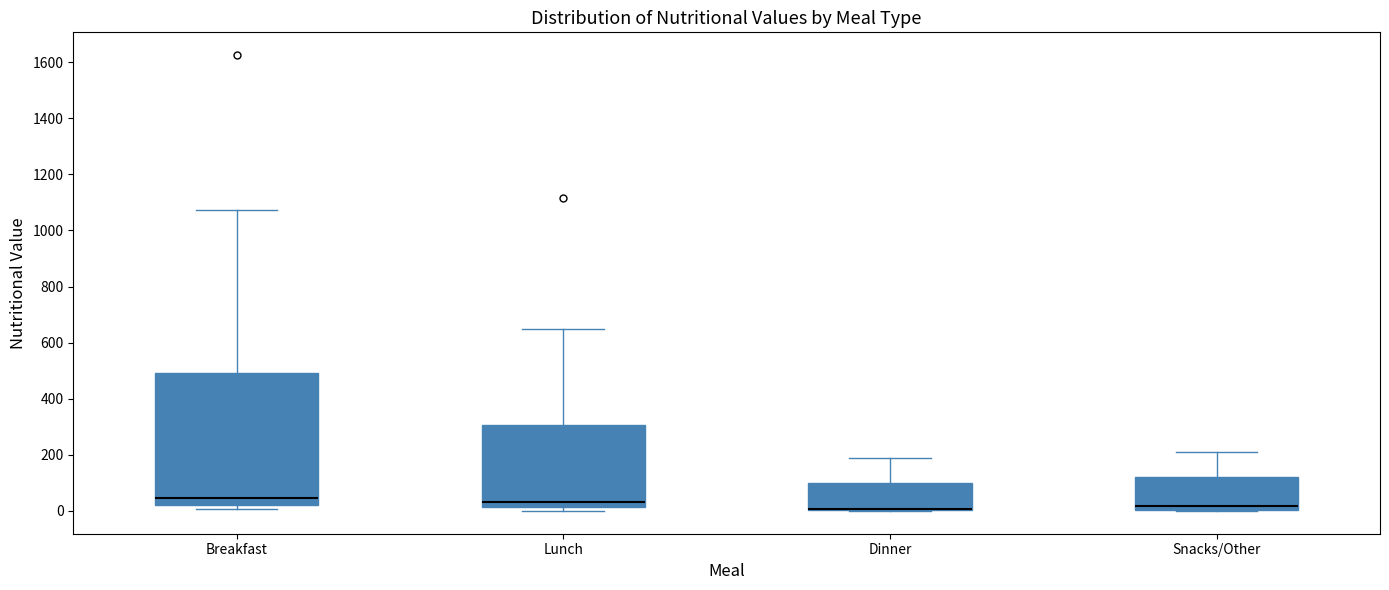

Where is the lower edge of the box for Lunch on the y-axis? The values are not printed on the chart, so give them approximately, as read against the axis.

20